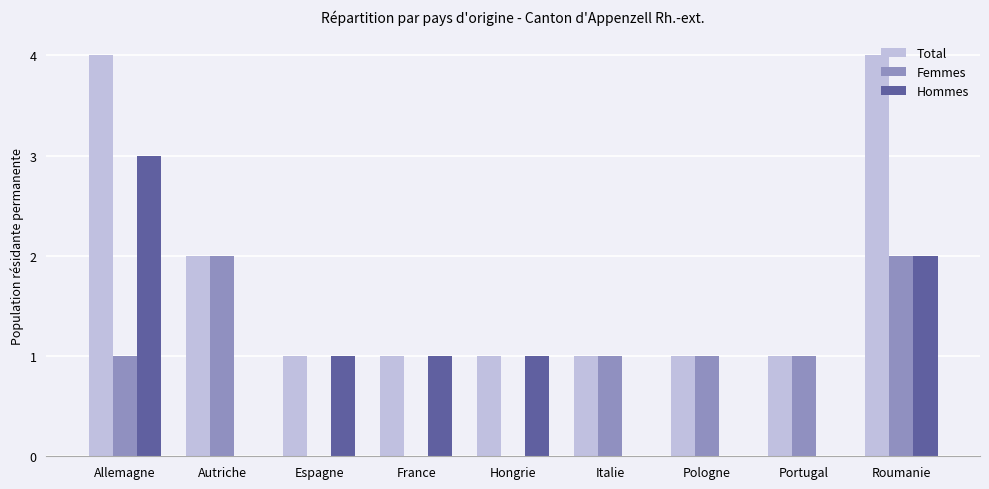

What are all the series names shown in the legend?

Total, Femmes, Hommes